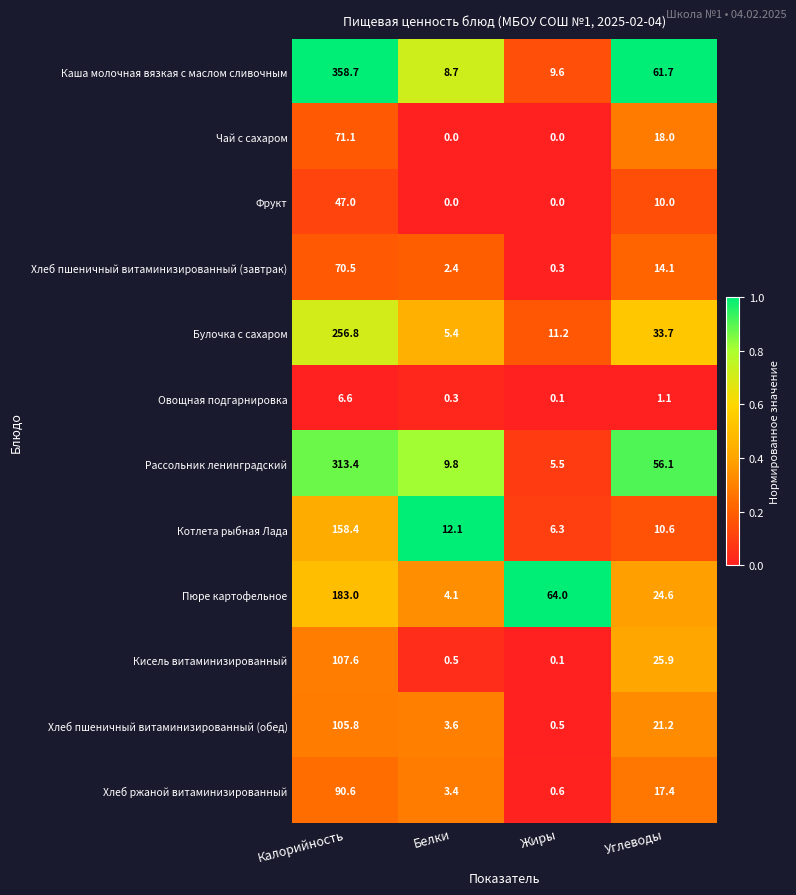

Where does the Хлеб пшеничный витаминизированный (завтрак) series first go above 14?

Калорийность